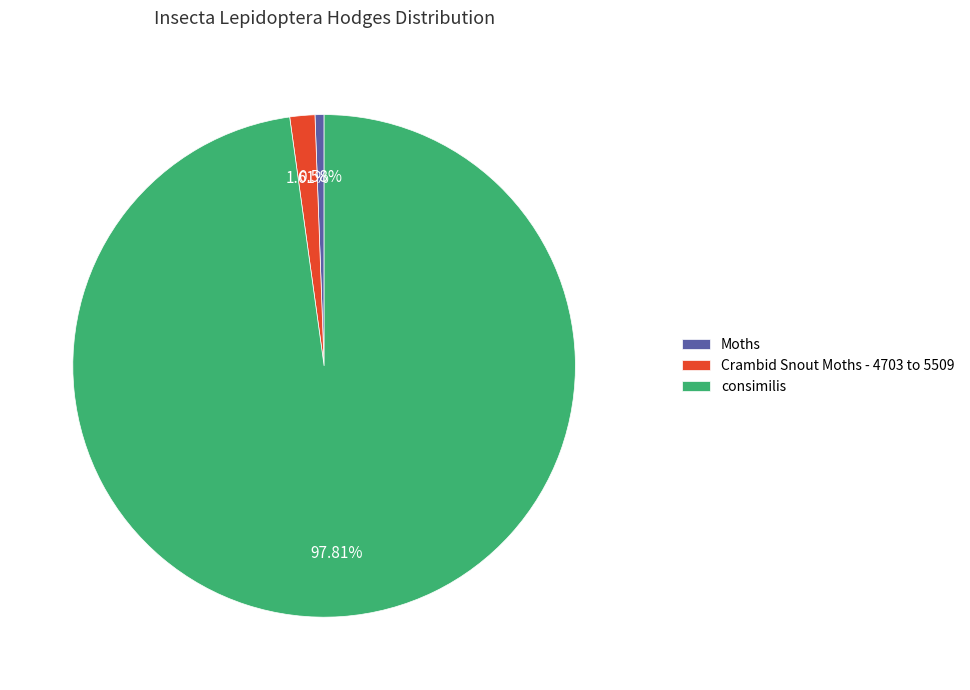

True or false: Moths accounts for 1% of the total.

True